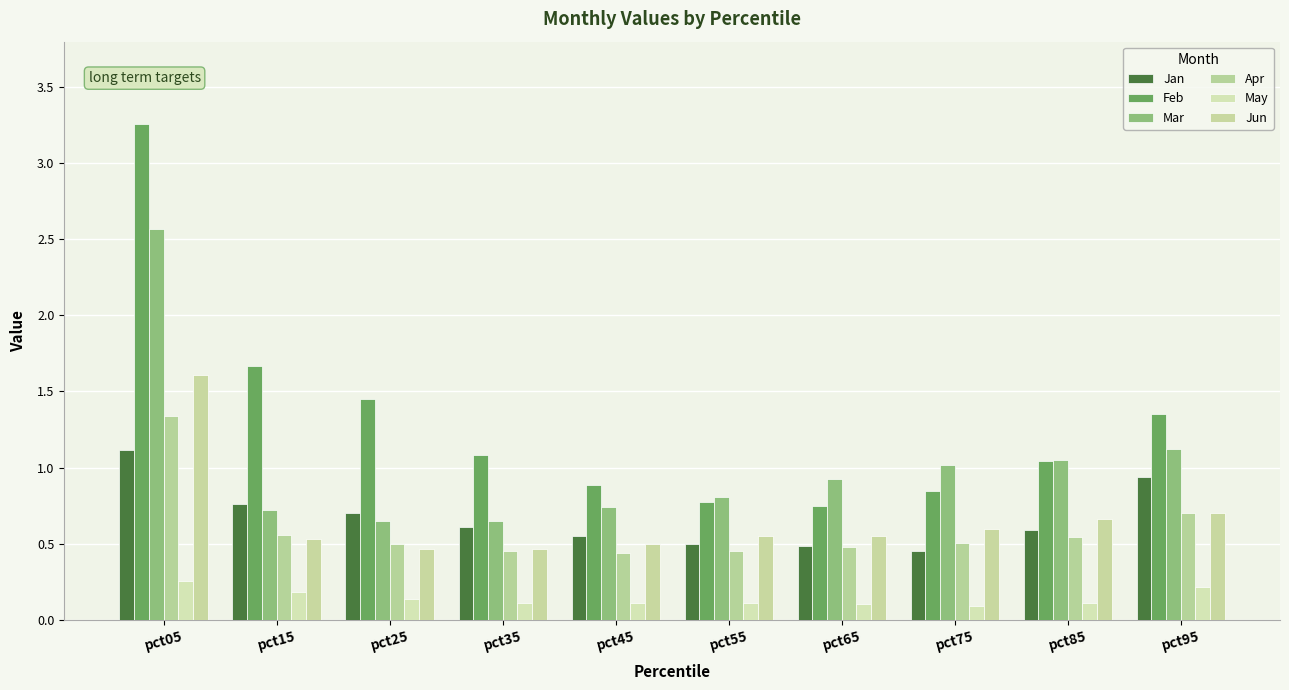

What is the sum of all Jun values?

6.6